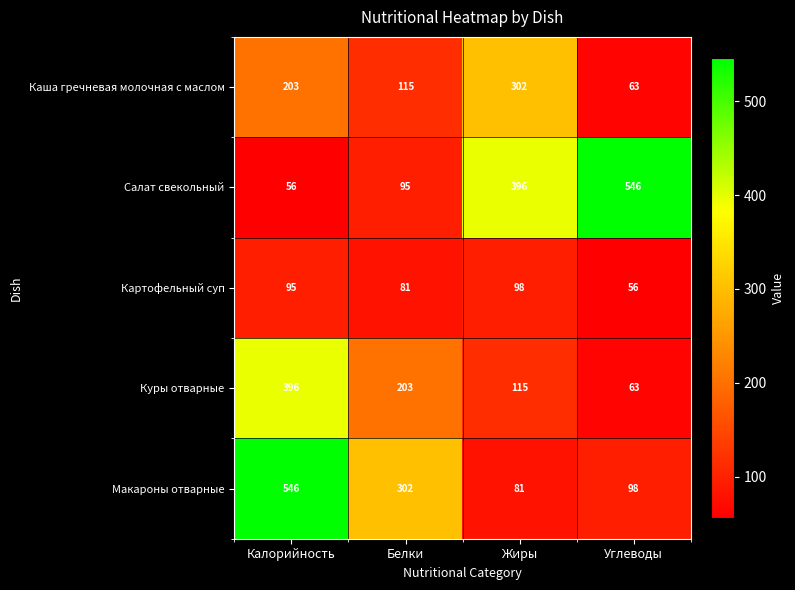

What is the total value across all series at Калорийность?

1296